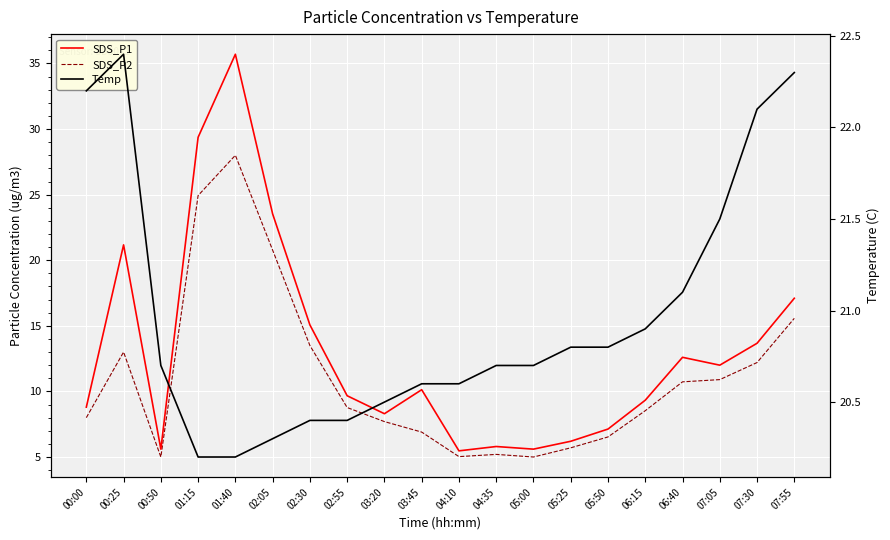

True or false: SDS_P2 and SDS_P1 intersect in this chart.

False